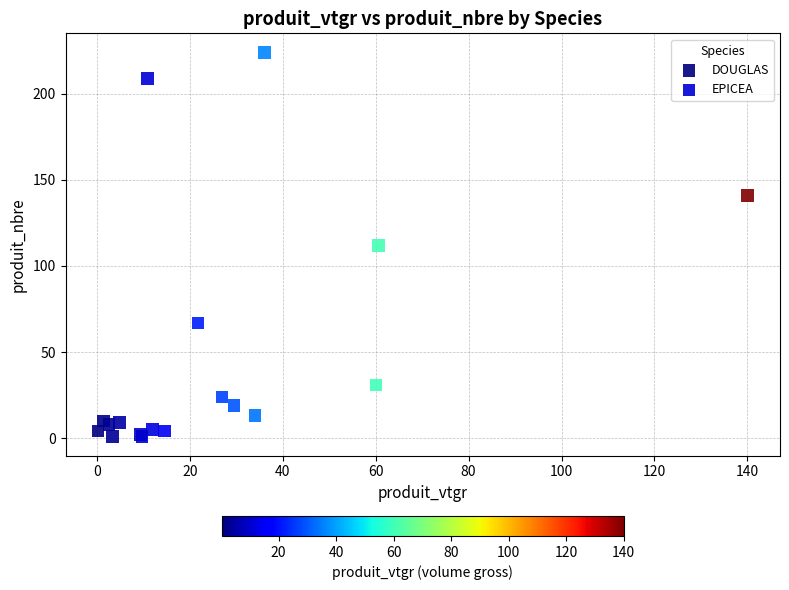

Which series has the largest Y range (max minus min)?

EPICEA